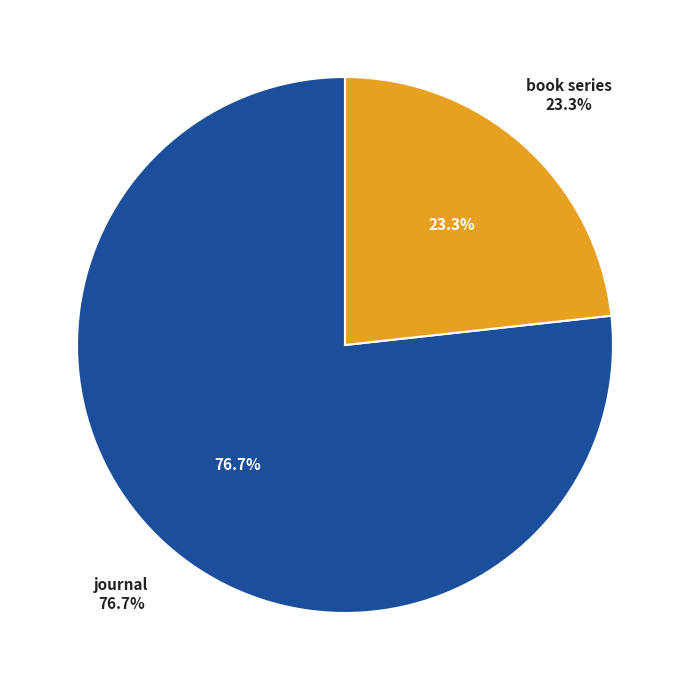

What percentage is the journal slice, to the nearest percent?

77%